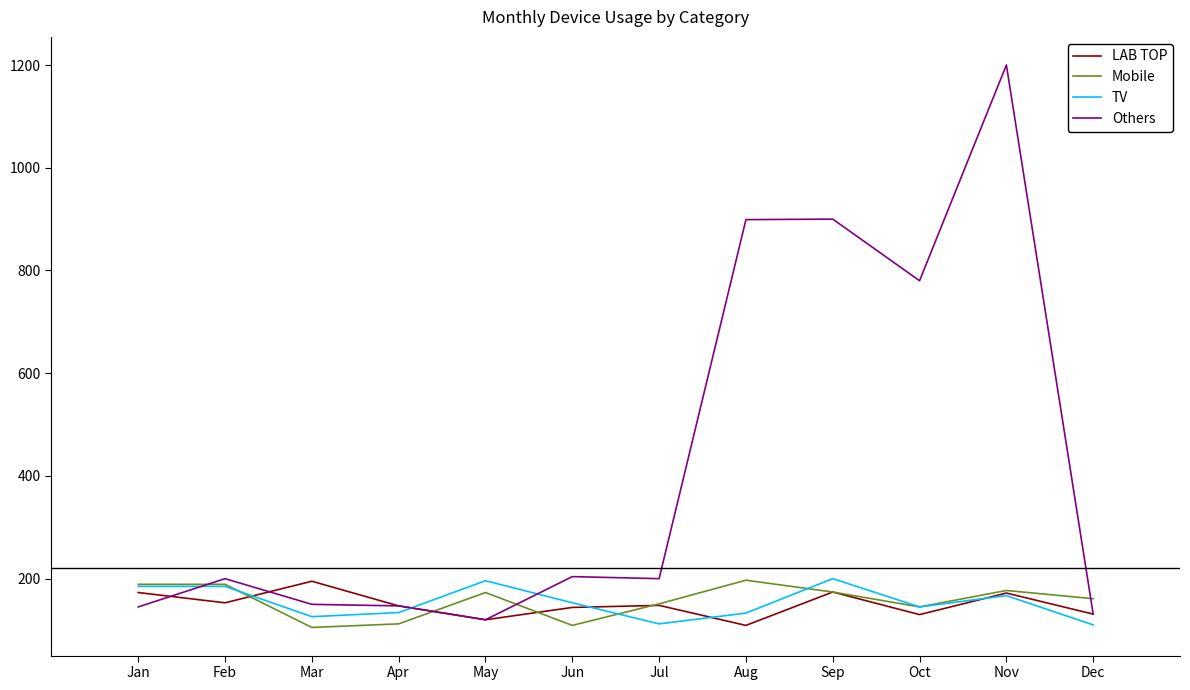

What is the sum of all LAB TOP values?

1796